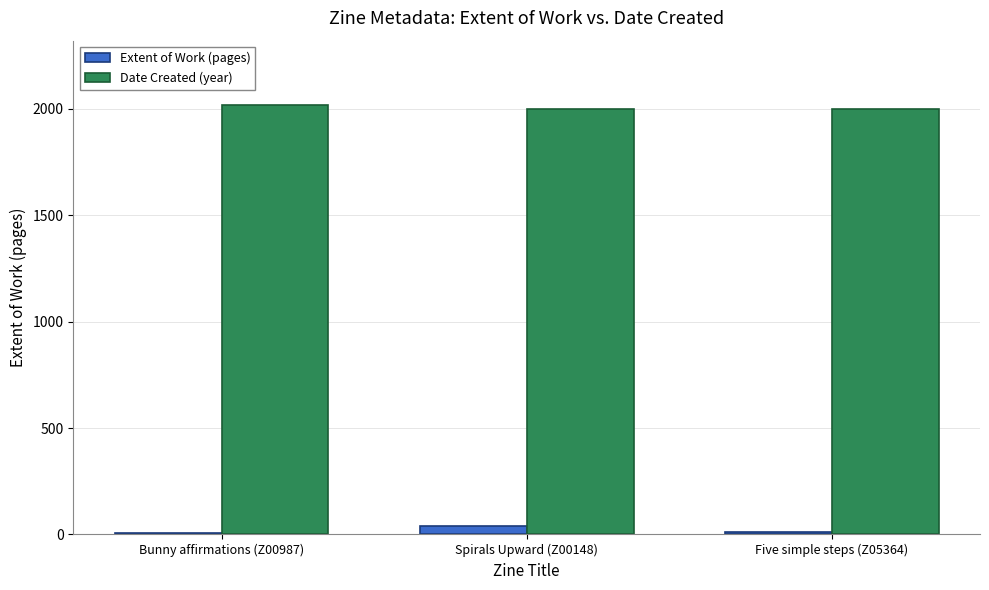

How many data points does each series have?

3